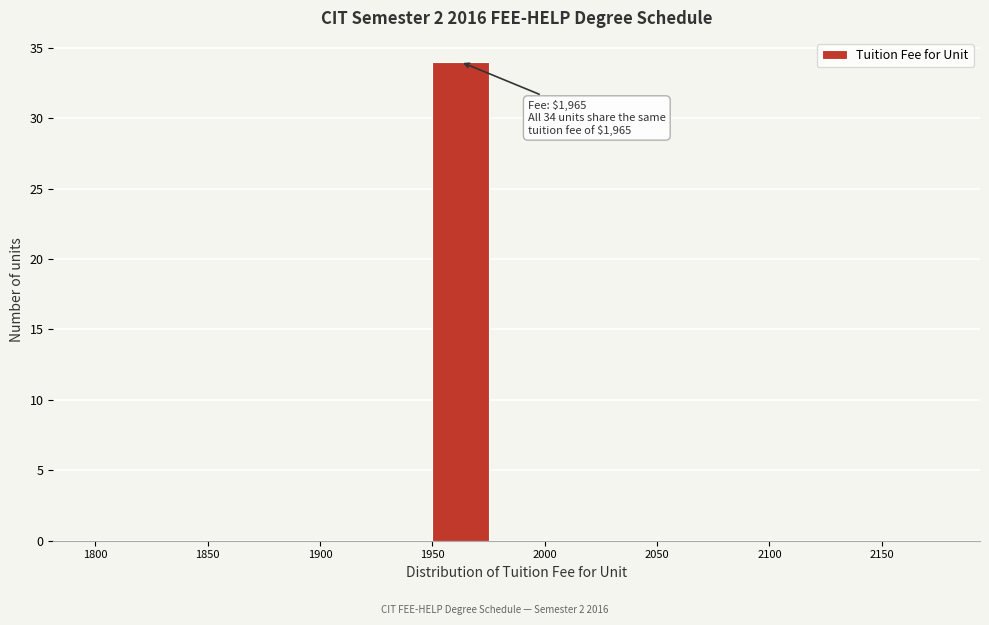

Which range on the x-axis has the tallest bar?

1950 to 1975